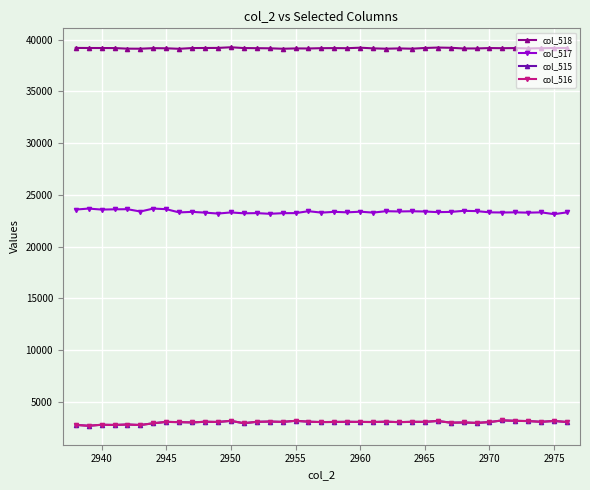

Which series has the largest total across all categories?

col_518